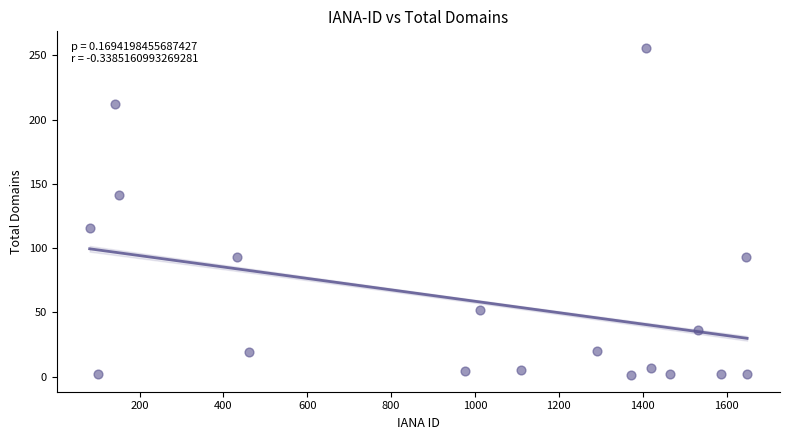

What is the range of X values (max minus min)?

1568